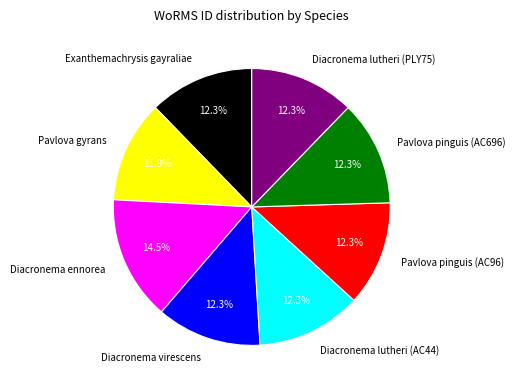

How many slices are in this pie chart?

8